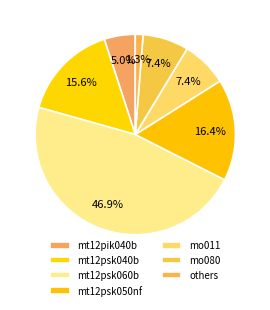

Is it true that mt12psk060b is 47% of the pie?

True